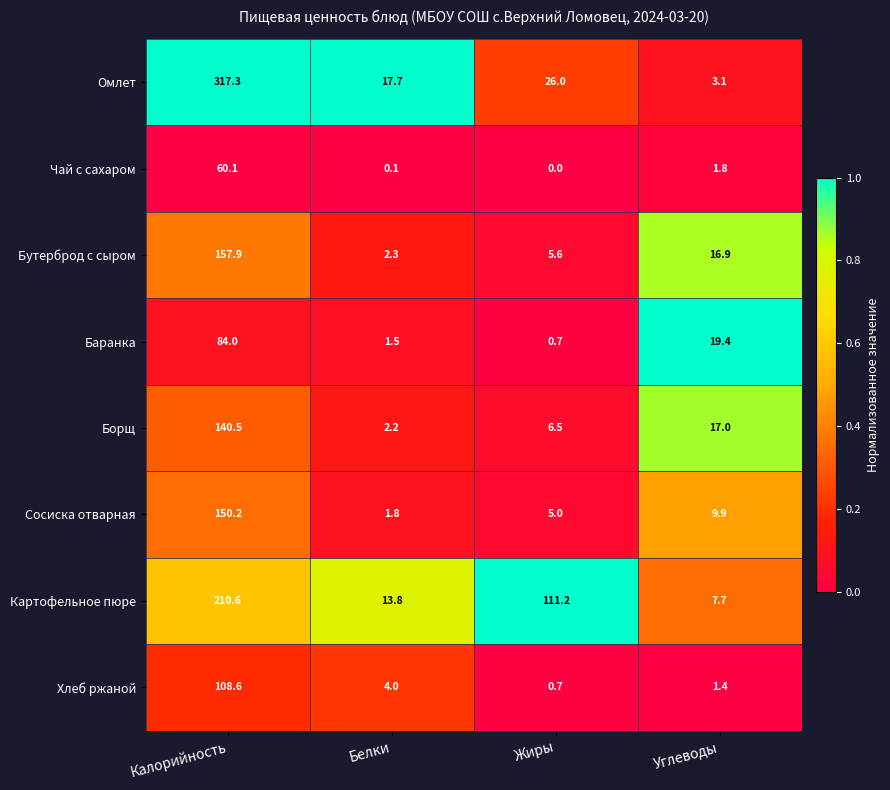

What is the difference between the second highest and second lowest values in the Бутерброд с сыром series?

11.3